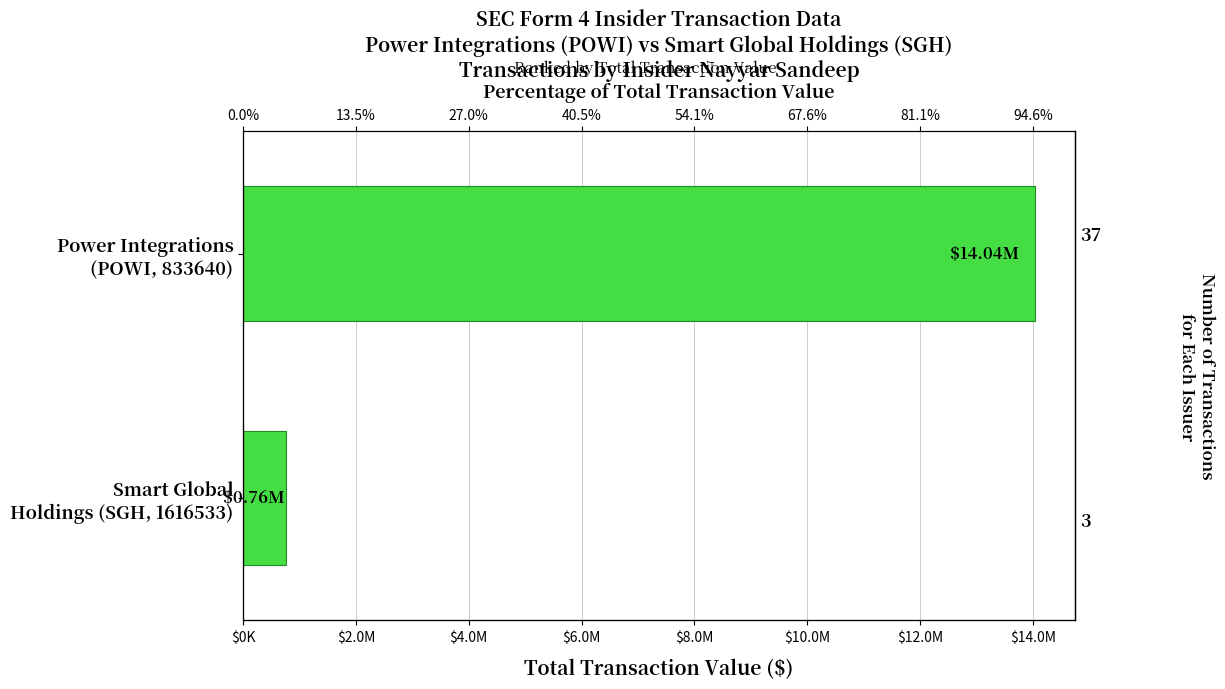

Are the bars horizontal?

Yes